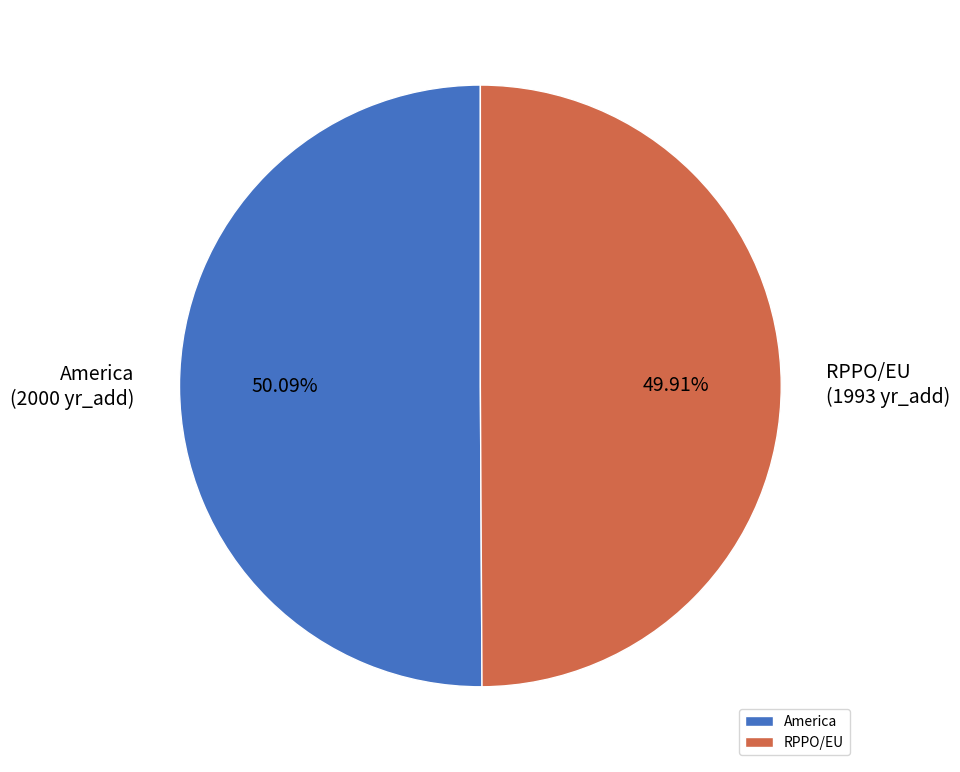

Is it true that America is 57% of the pie?

False